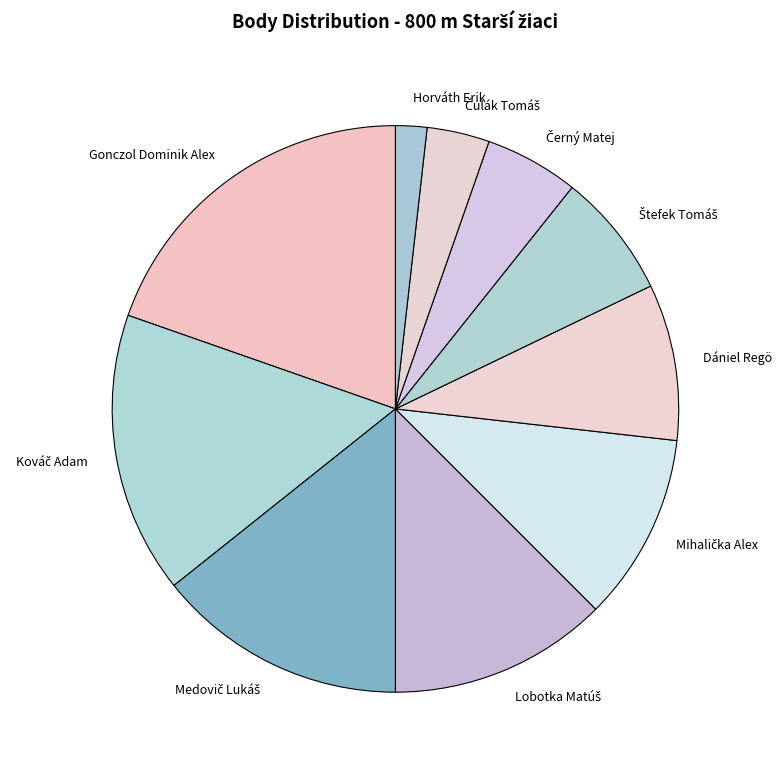

Which slice is the largest?

Gonczol Dominik Alex